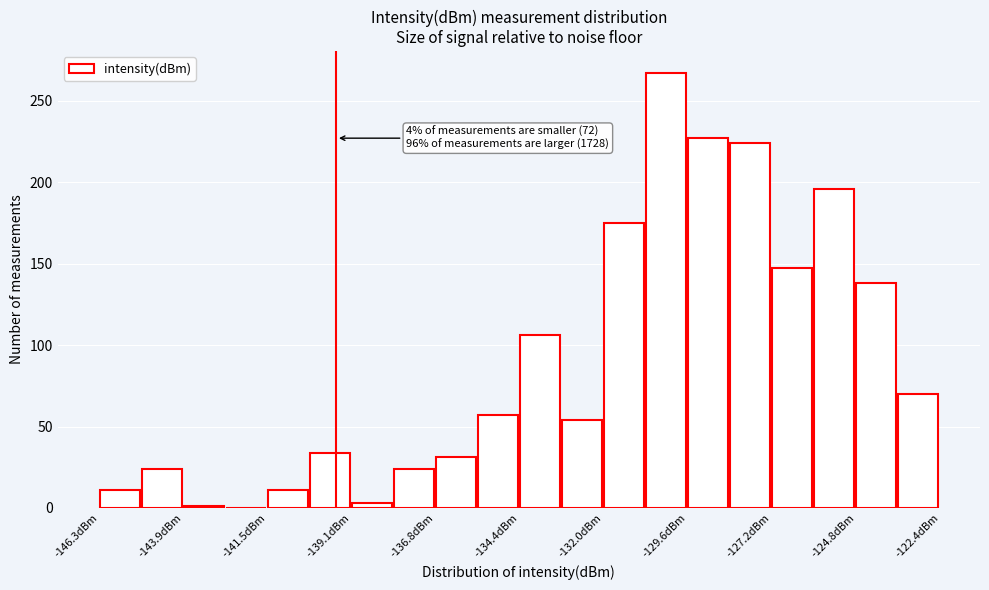

Around what value on the x-axis is the tallest bar? Give the approximate position of its centre, as read against the axis.

-130.0